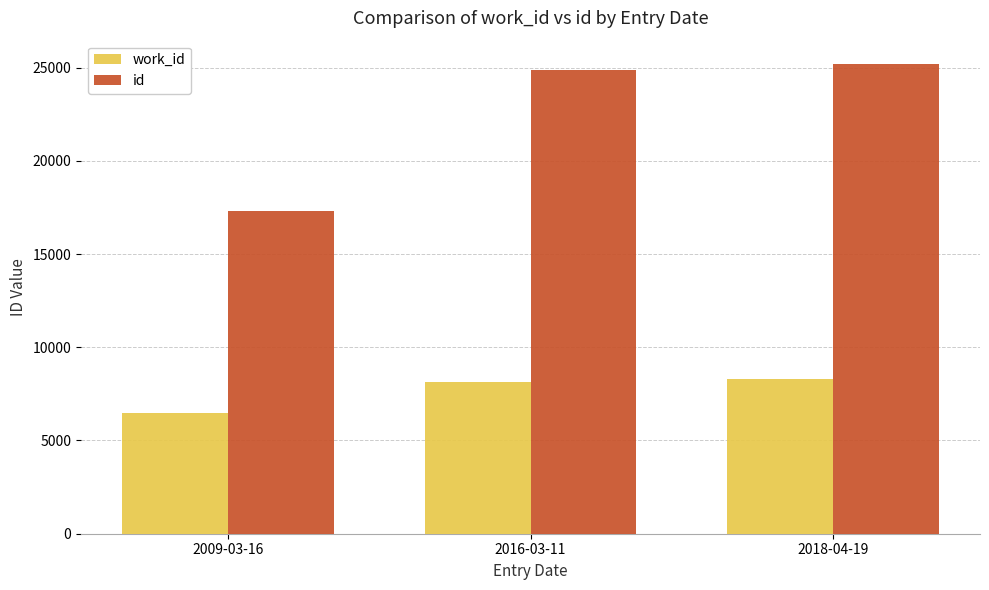

Reading left to right, transcribe all the data shown in this chart.

work_id: 2009-03-16=6499	2016-03-11=8132	2018-04-19=8274
id: 2009-03-16=17294	2016-03-11=24874	2018-04-19=25184